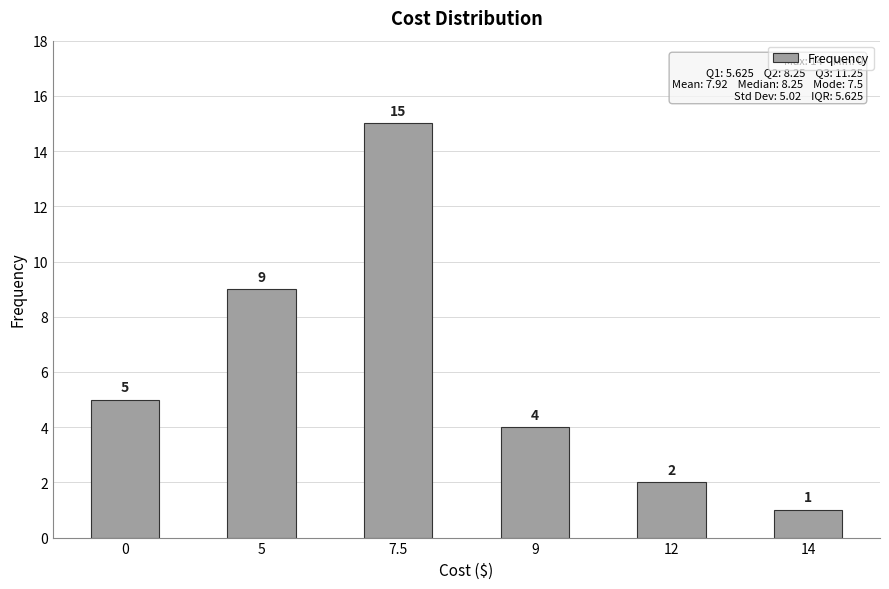

Between 7.5 and 0, which is larger?

7.5